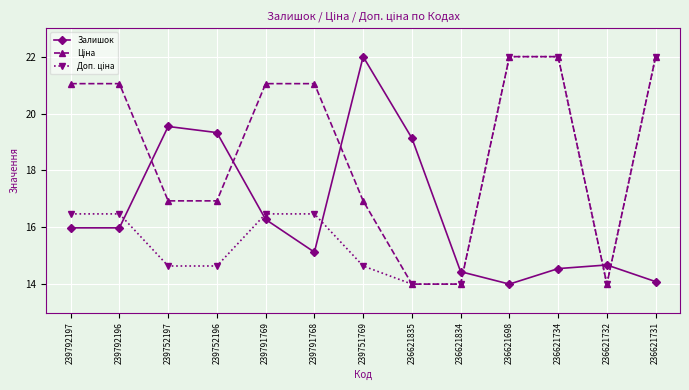

The value of Залишок at 236621734 is 21.9. True or false?

False